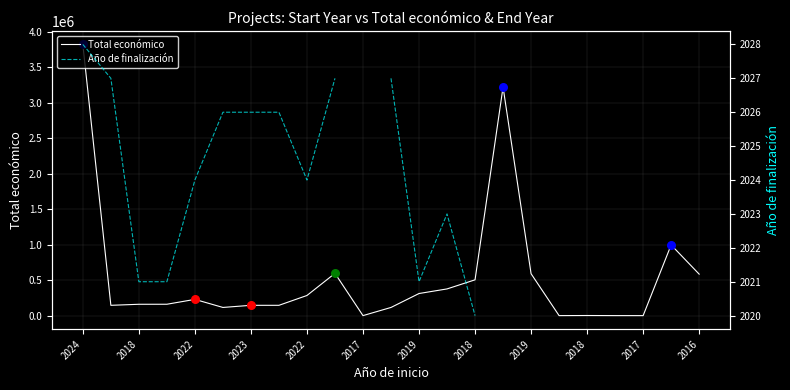

At how many categories does at least one series exceed 879373?

3